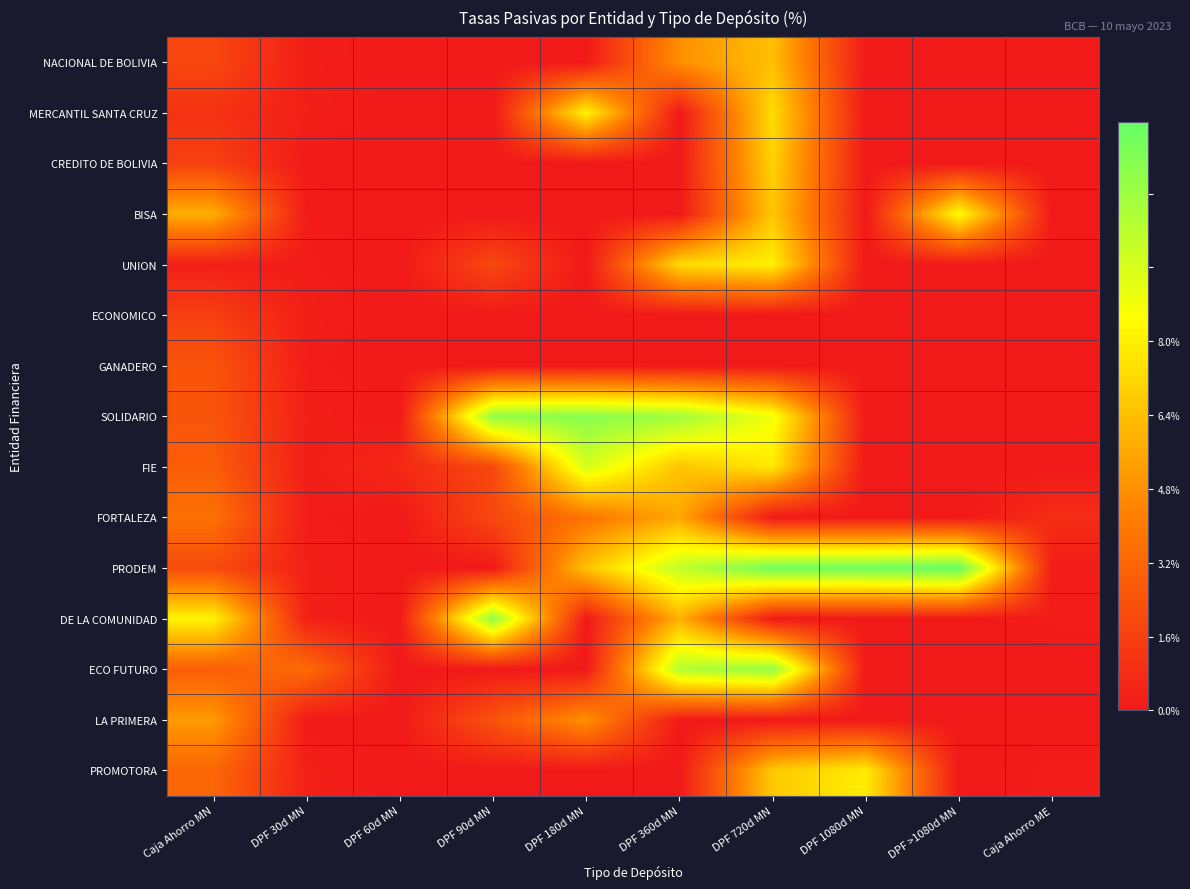

What is the total value across all series at DPF 30d MN?

3.9